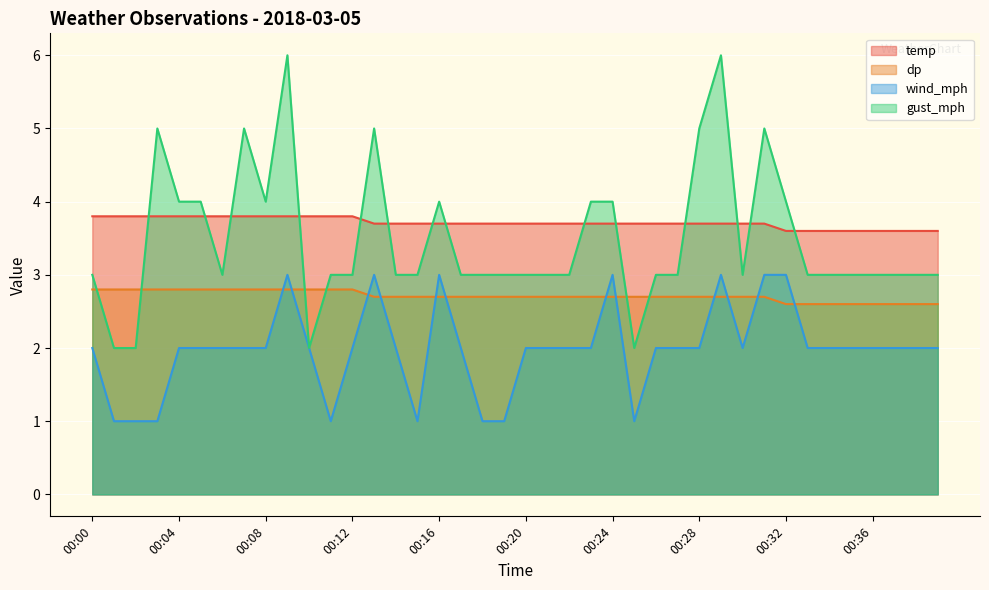

At 00:17, list the series in order from smallest to largest.

wind_mph, dp, gust_mph, temp